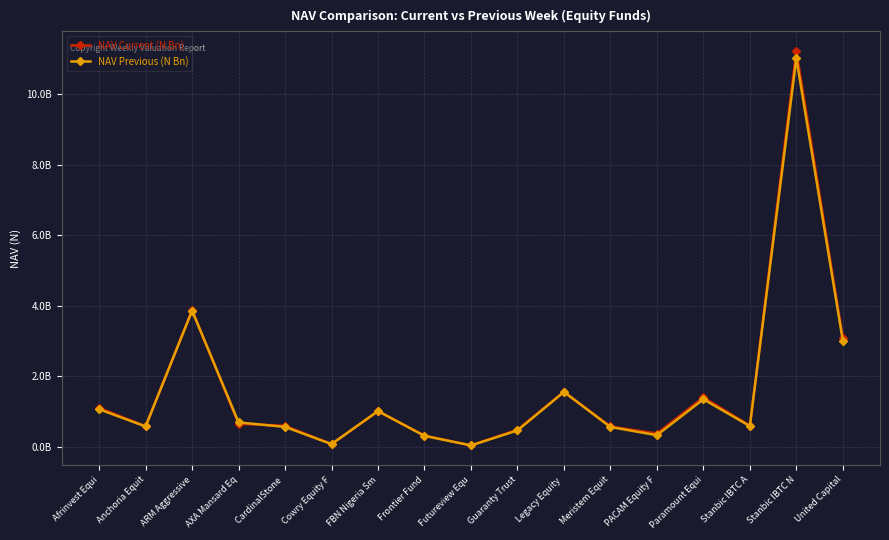

Between Legacy Equity  and Stanbic IBTC A, which series saw the biggest shift?

NAV Previous (N Bn)